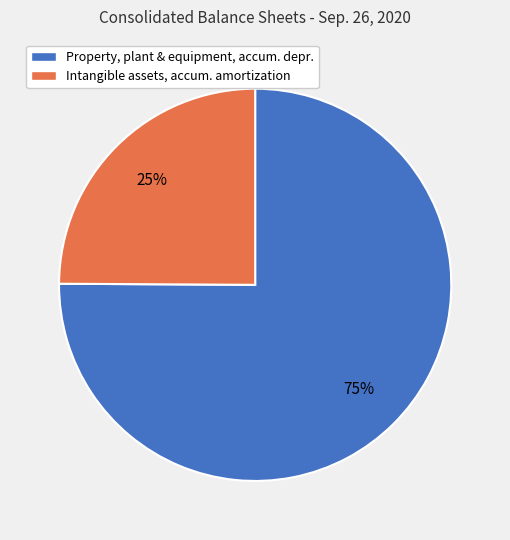

What percentage is the Property, plant & equipment, accum. depr. slice, to the nearest percent?

75%